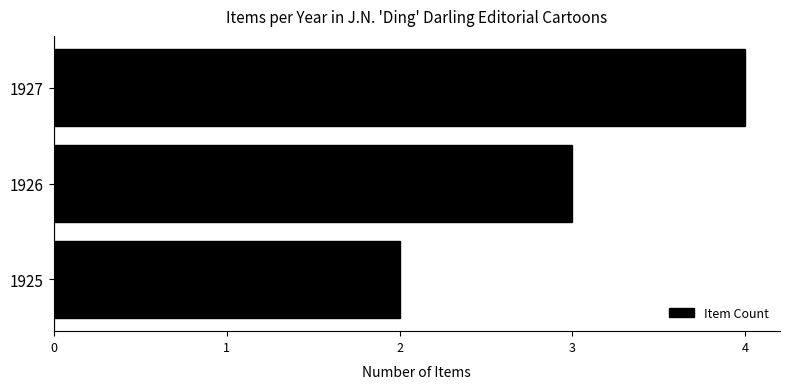

How many values are between 2 and 4?

3